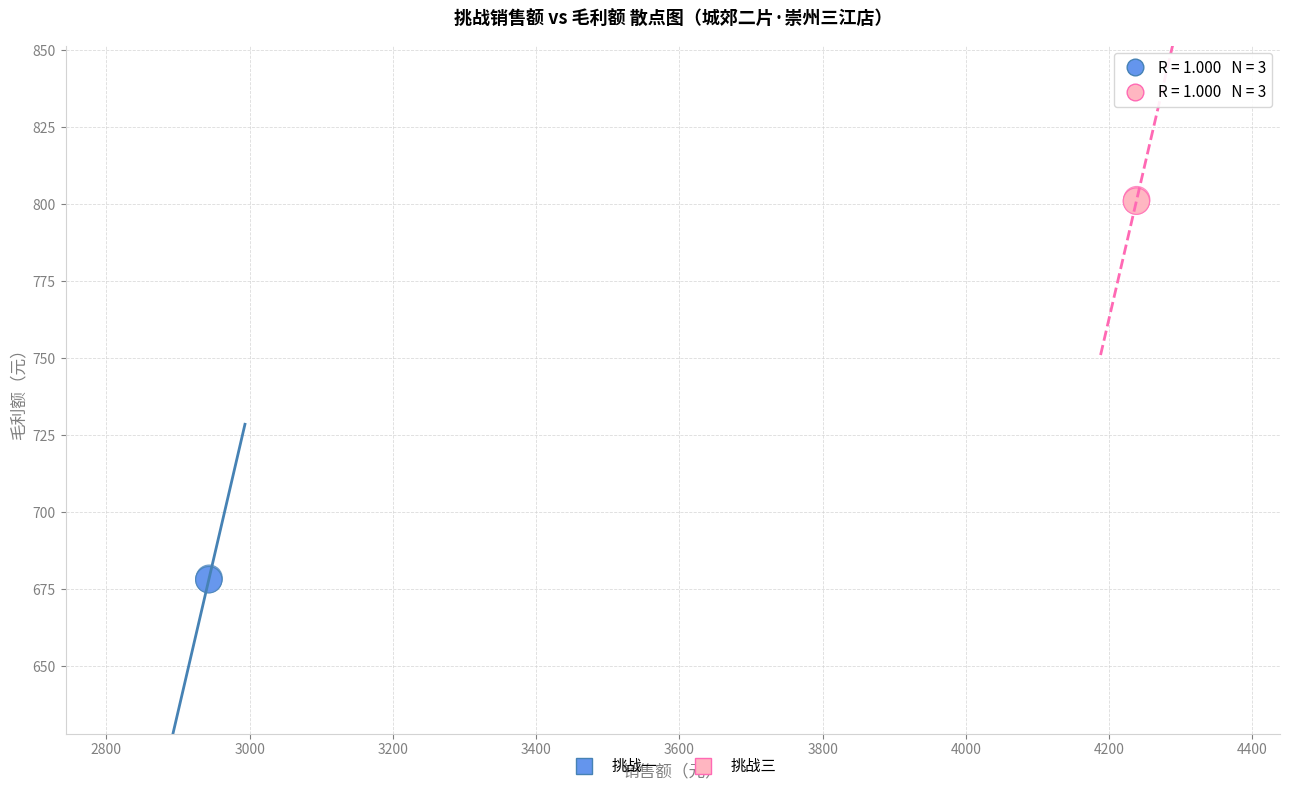

Which series reaches the minimum Y coordinate?

挑战一